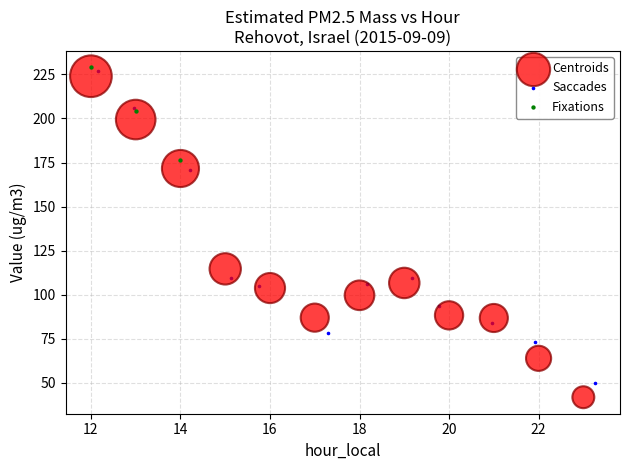

Which series has the largest Y range (max minus min)?

Centroids